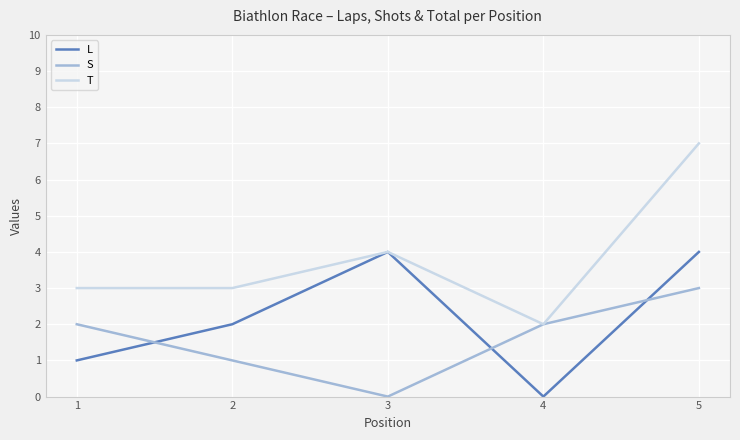

How many positive values does the L series have?

4